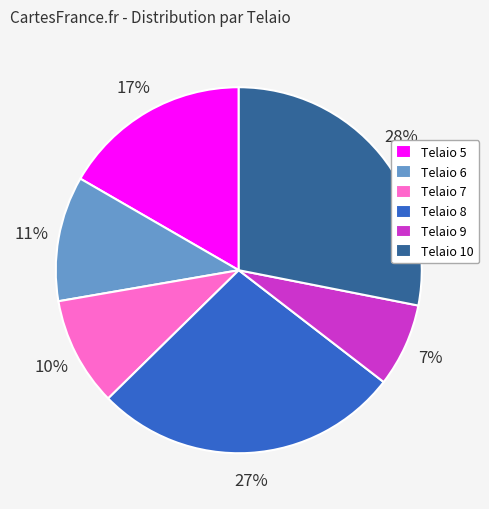

Does Telaio 9 account for over 50% of the chart?

No